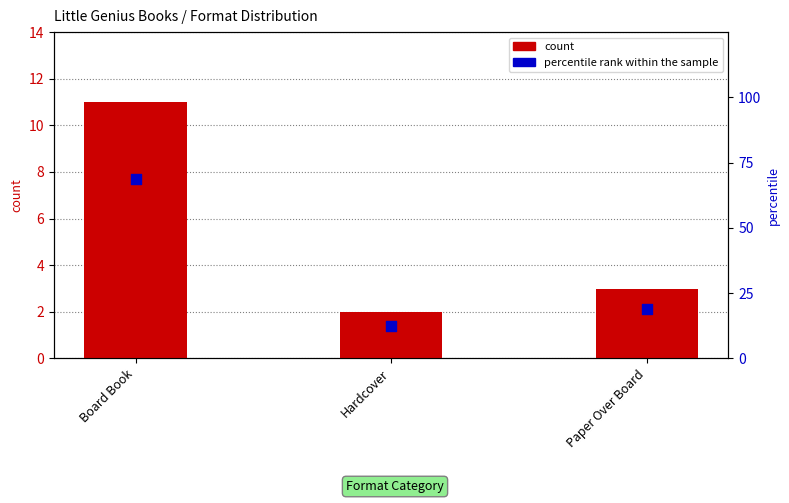

Which series reaches the minimum Y coordinate?

count